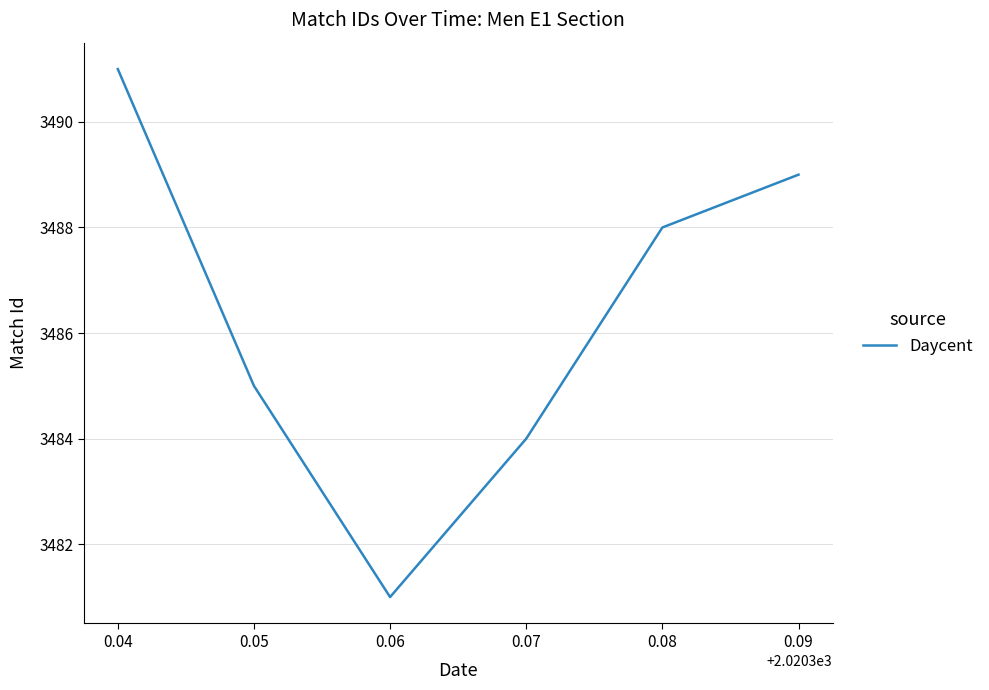

Reading right to left, transcribe all the data shown in this chart.

3489	3488	3484	3481	3485	3491